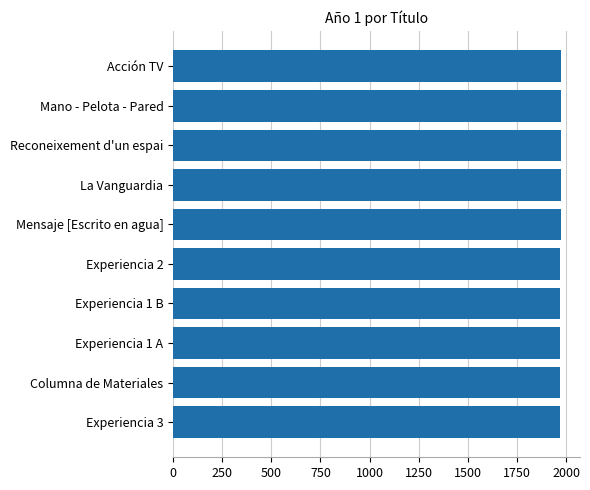

What is the smallest value displayed?

1971